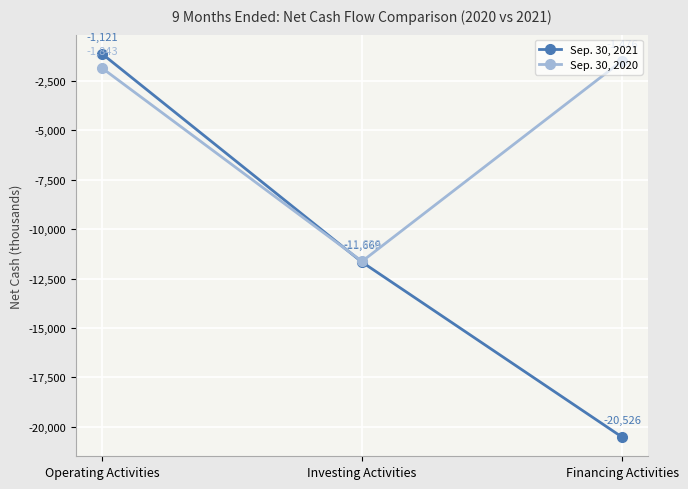

Where is Sep. 30, 2020 nearest to the value -6552?

Operating Activities